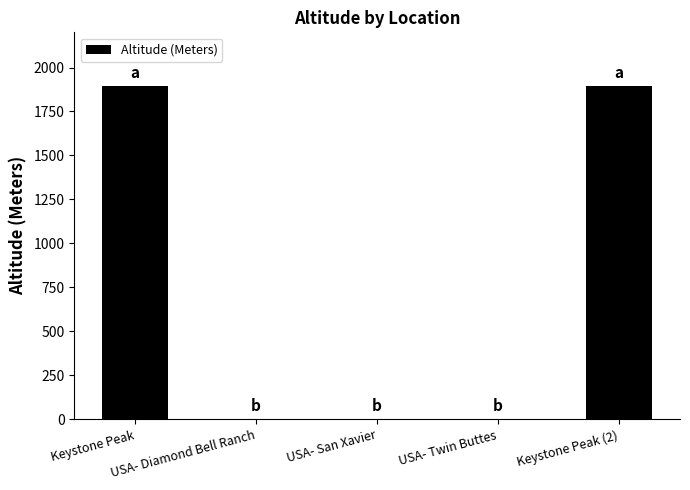

True or false: the data shows 0 at USA- Twin Buttes.

True